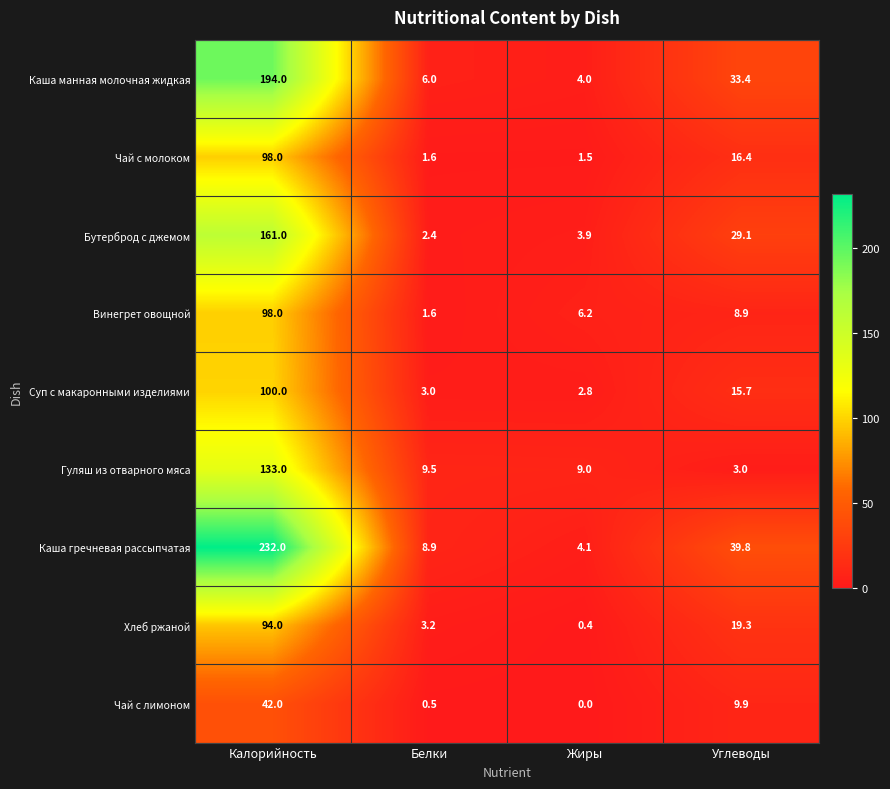

Which series has the widest spread of values?

Каша гречневая рассыпчатая